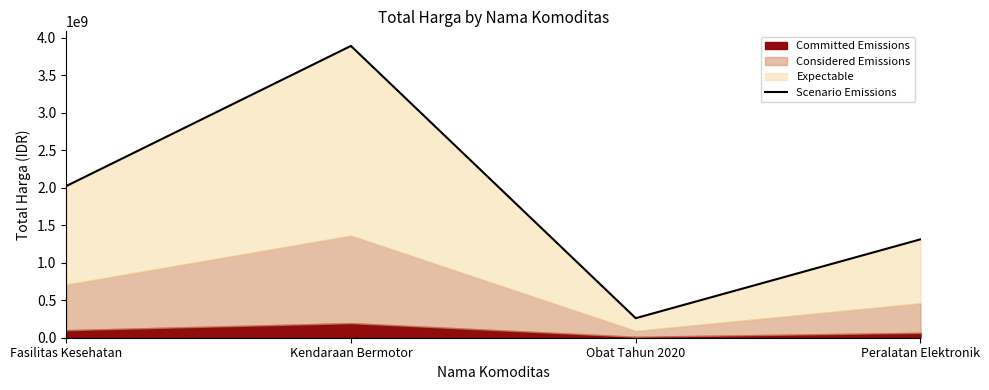

At which label is the value closest to 2074492135?

Fasilitas Kesehatan